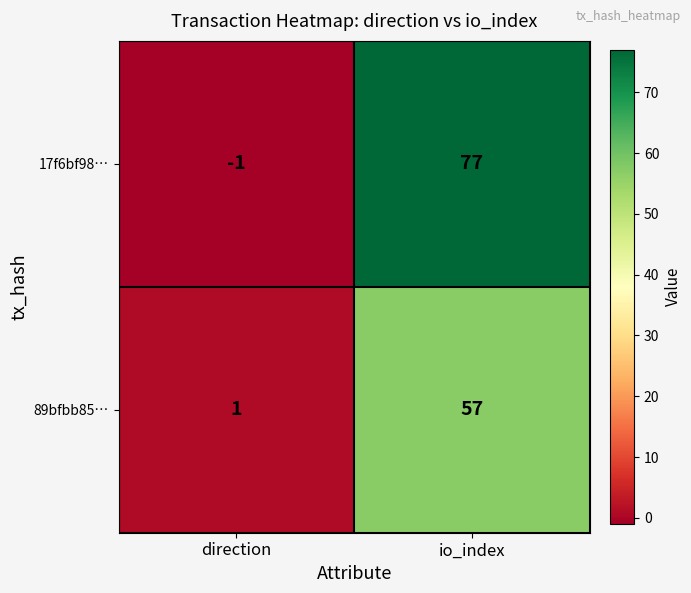

The 17f6bf98… series shows 27 at io_index. True or false?

False